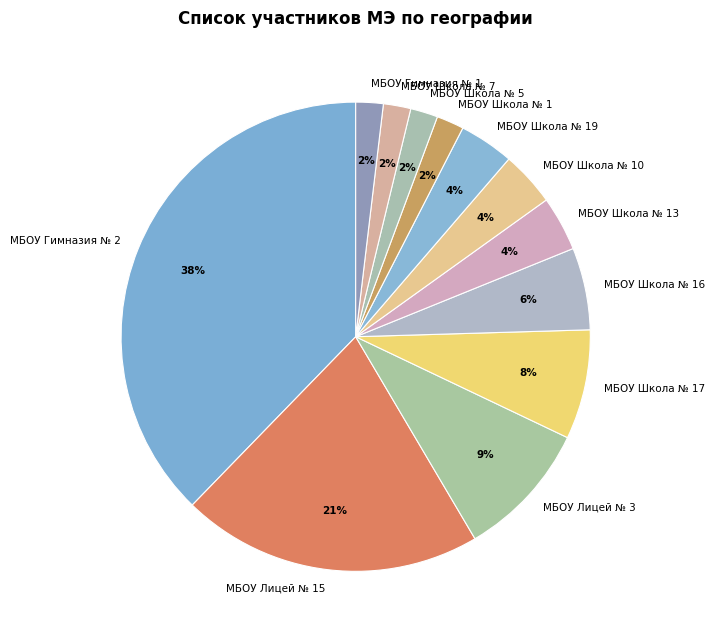

Is the sum of МБОУ Школа № 7 and МБОУ Гимназия № 1 greater than half?

No